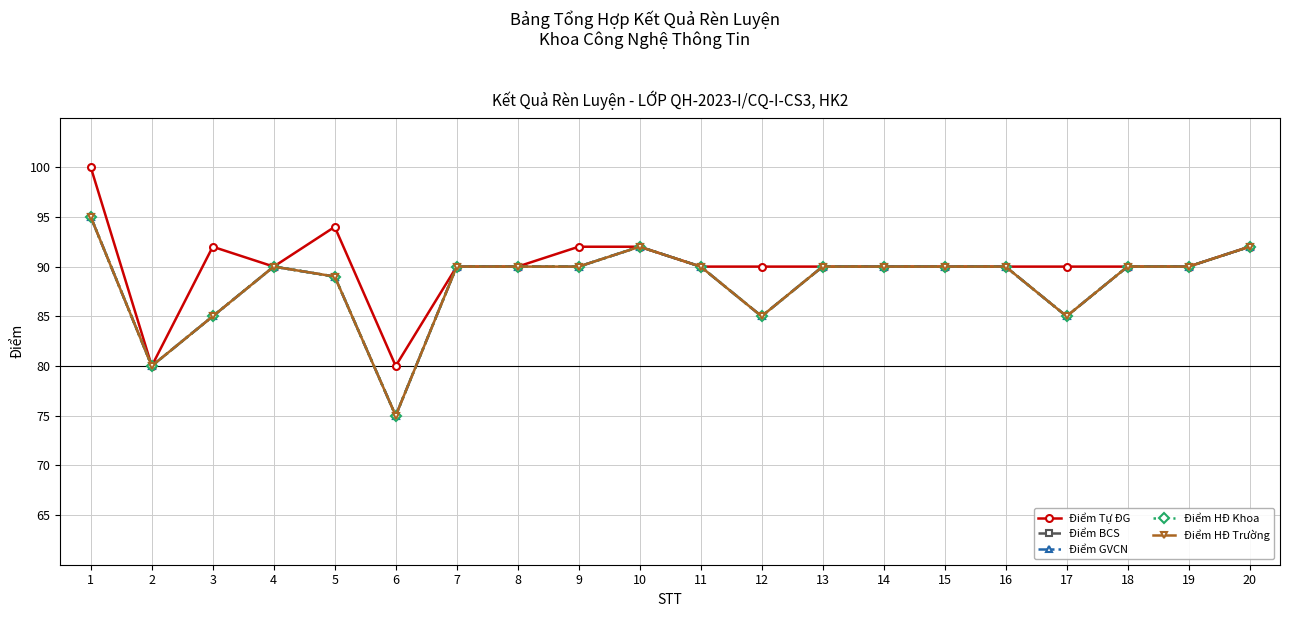

What is the value of the Điểm HĐ Trường point at the 13th from the left?

90